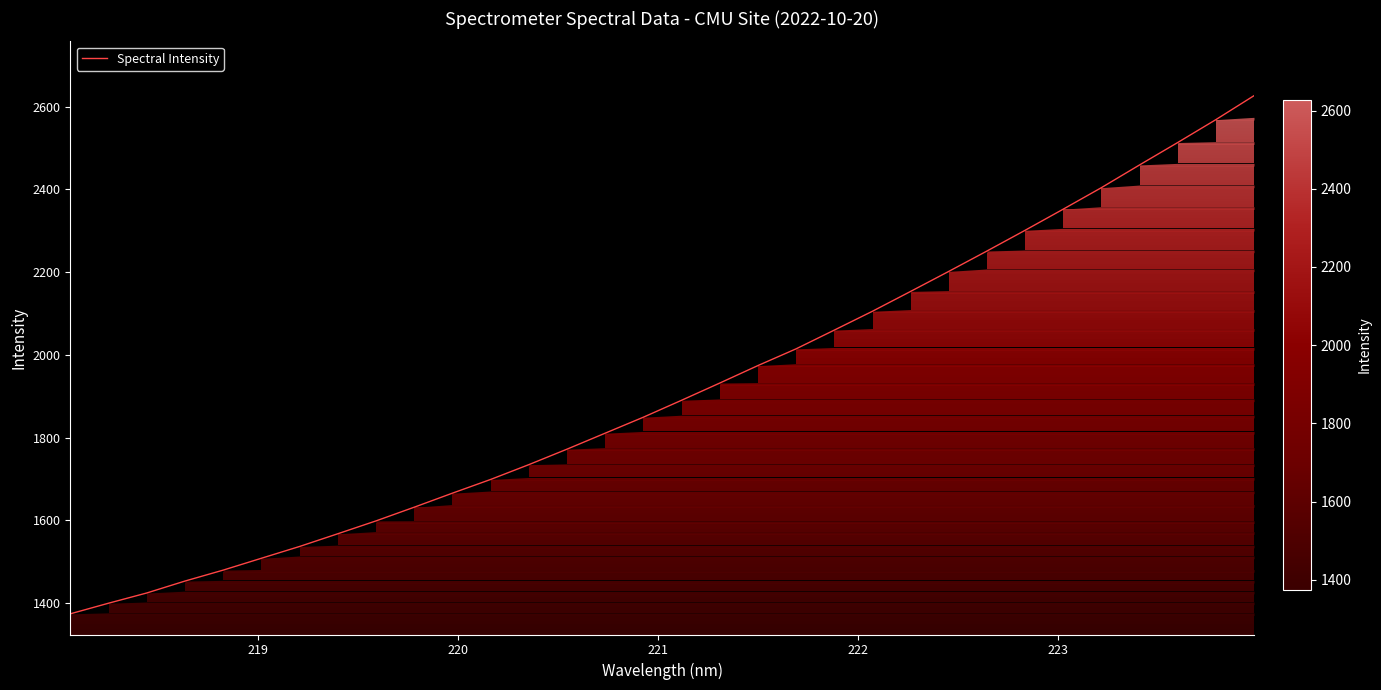

What is the difference between the maximum and minimum values?

1252.9